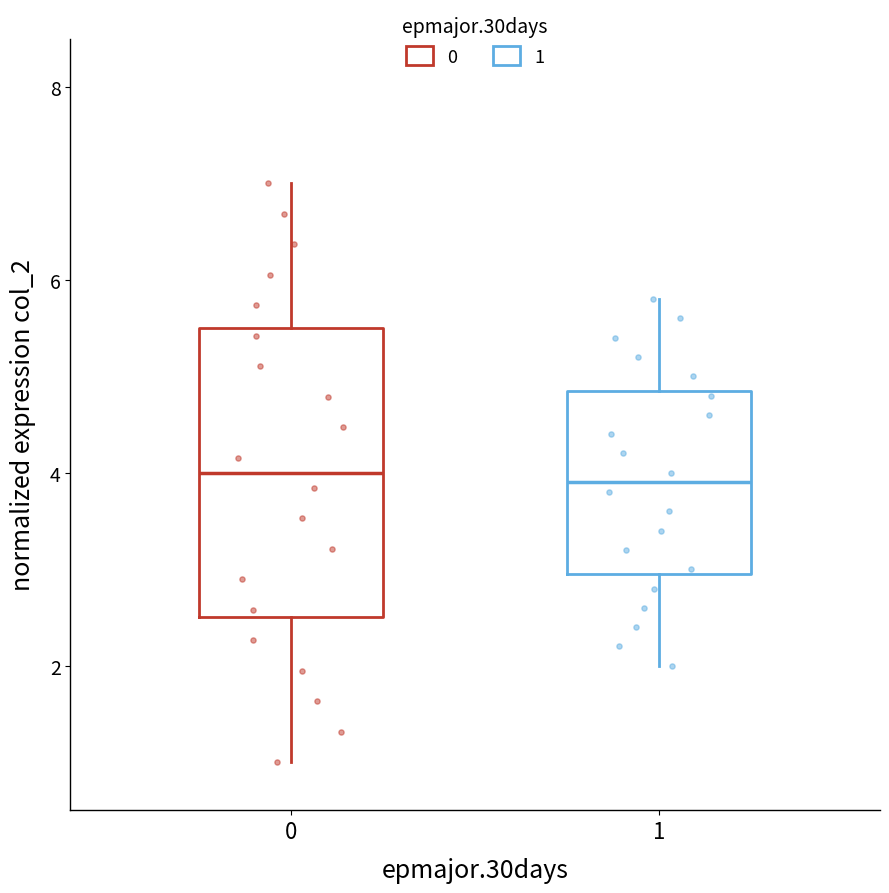

Where is the upper edge of the box at x = 0 on the y-axis? The values are not printed on the chart, so give them approximately, as read against the axis.

5.6